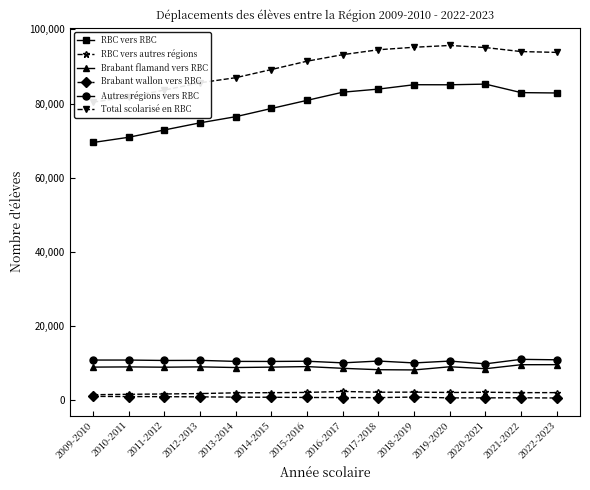

Reading left to right, what are all the values shown in this chart?

RBC vers RBC: 69524	70933	72905	74826	76483	78695	80888	83082	83920	85096	85080	85260	82966	82870
RBC vers autres régions: 1533	1642	1734	1838	2041	2079	2149	2414	2200	2229	2133	2200	2090	2097
Brabant flamand vers RBC: 8973	9026	8948	9036	8860	8967	9109	8649	8272	8212	9063	8542	9618	9633
Brabant wallon vers RBC: 1083	1032	1001	958	876	846	786	762	747	900	676	685	708	645
Autres régions vers RBC: 10876	10874	10764	10793	10510	10500	10557	10119	10606	10098	10599	9856	11065	10942
Total scolarisé en RBC: 80400	81807	83669	85619	86993	89195	91445	93201	94526	95194	95679	95116	94031	93812